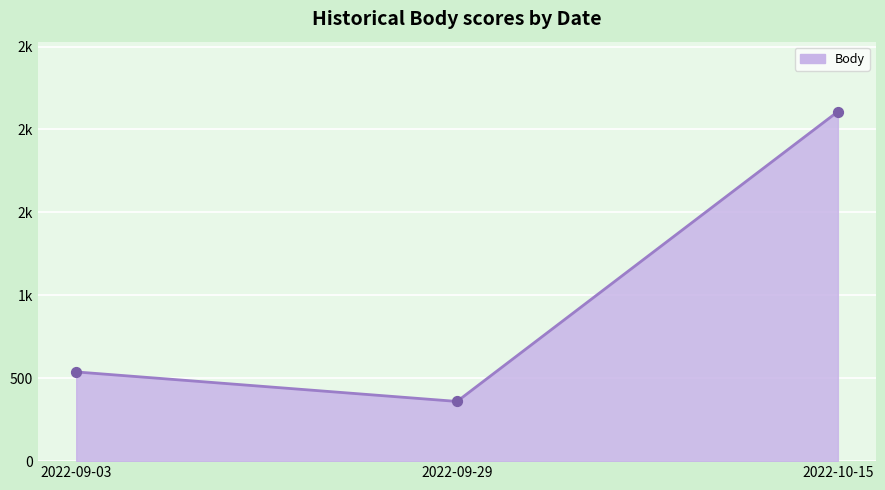

Does the chart have visible grid lines?

Yes